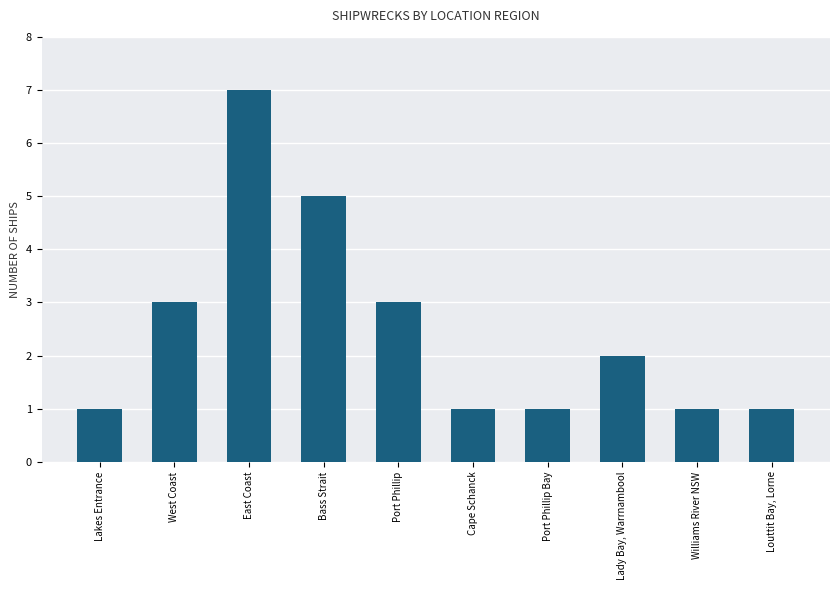

Reading right to left, list all the values displayed in this chart.

1	1	2	1	1	3	5	7	3	1